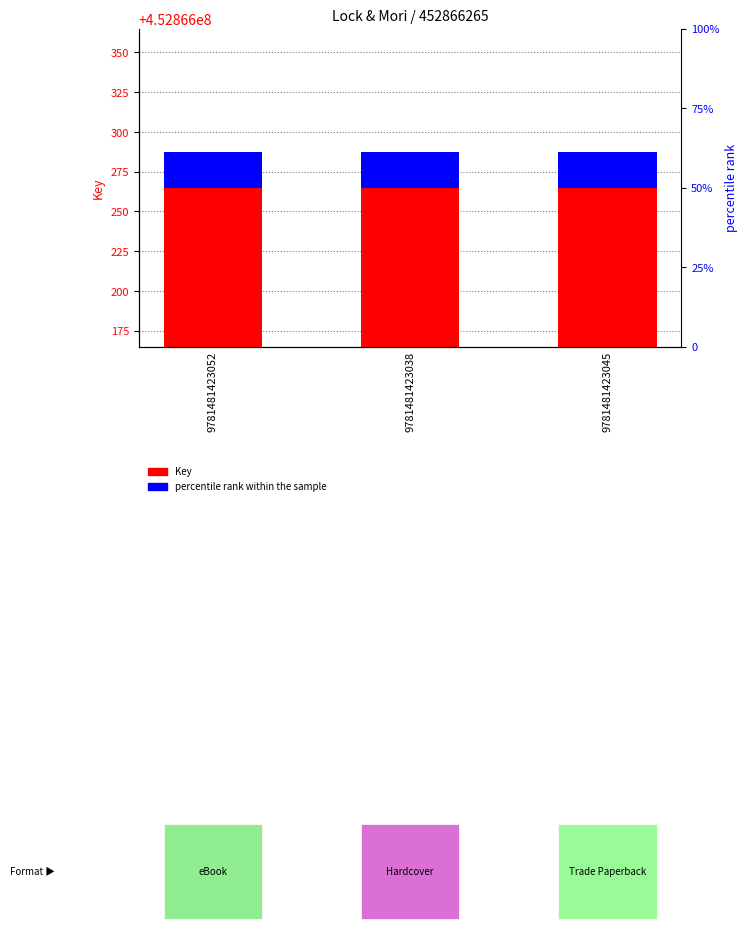

Which has a higher value, 9781481423052 or 9781481423038?

9781481423052